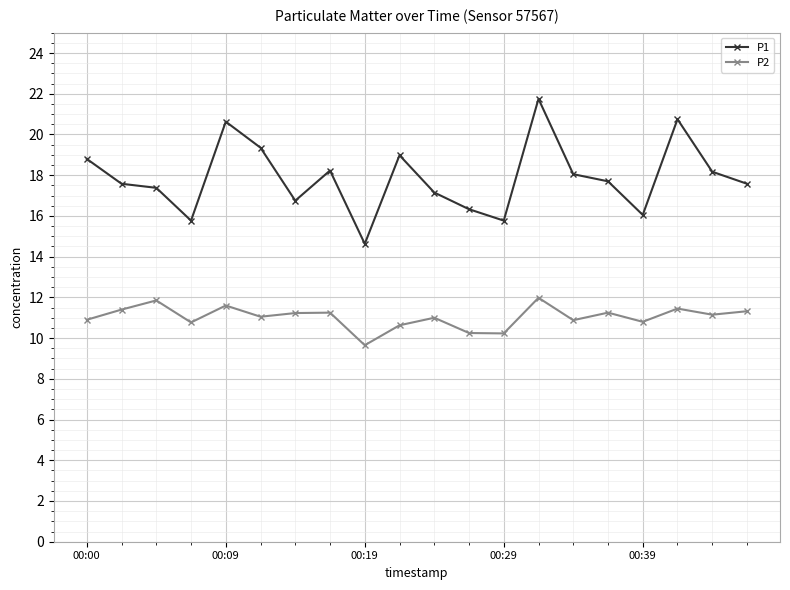

What is the sum of all P2 values?

220.6